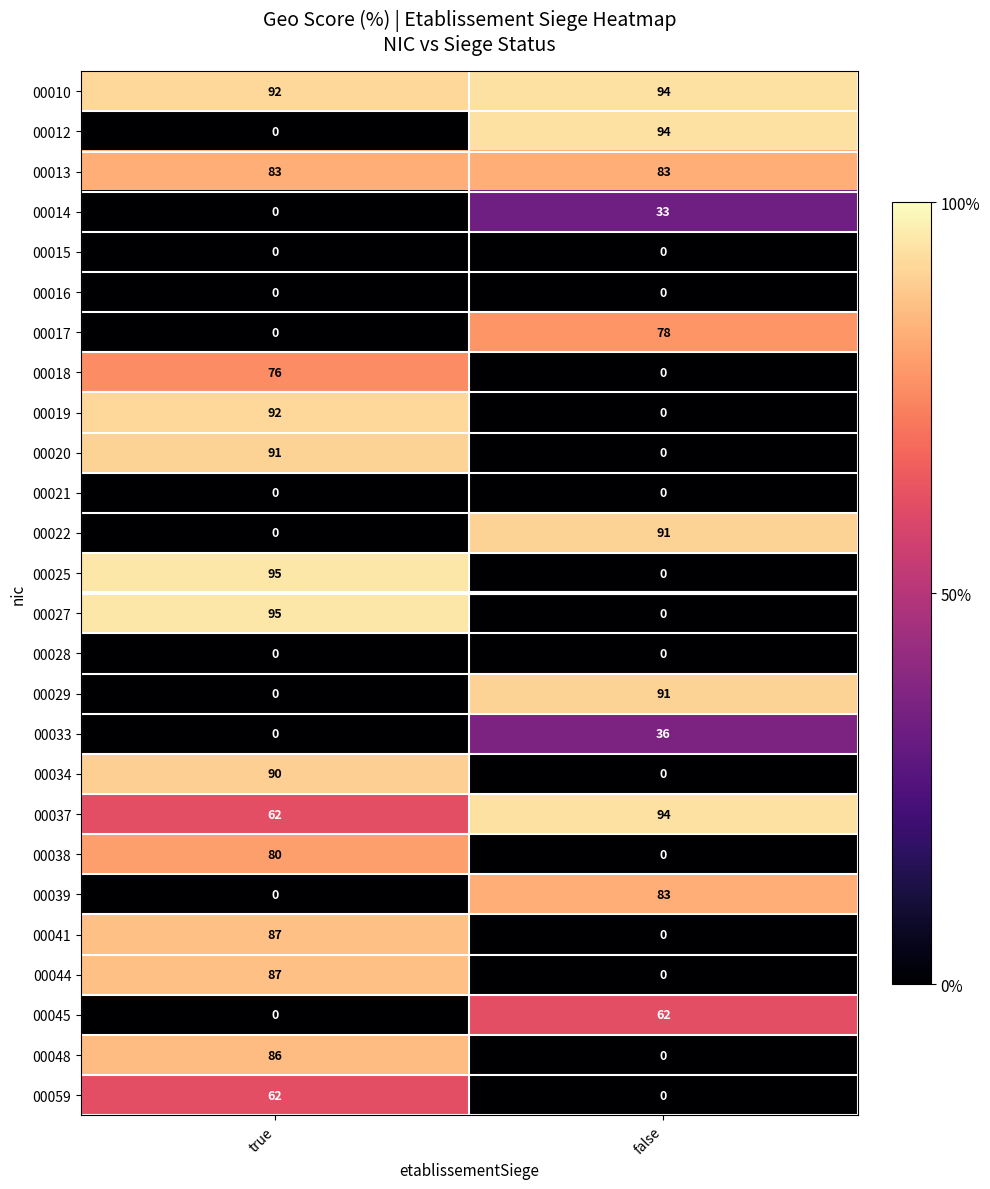

What is the difference between the highest and lowest values at true?

95